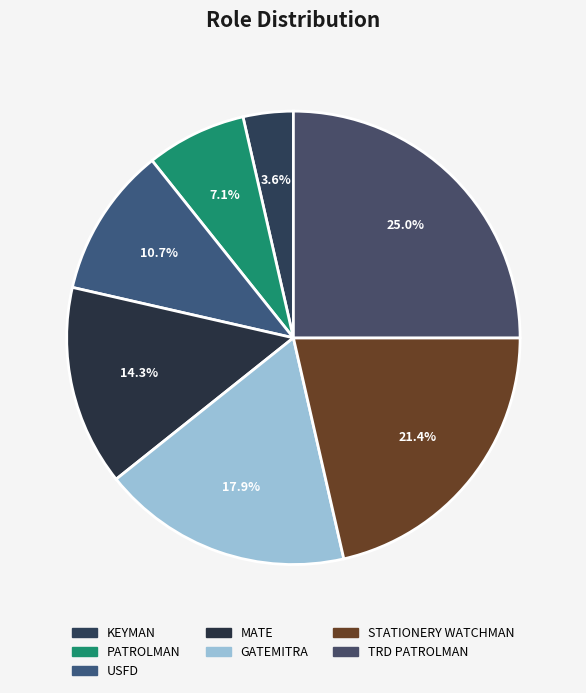

How many segments does this pie chart have?

7